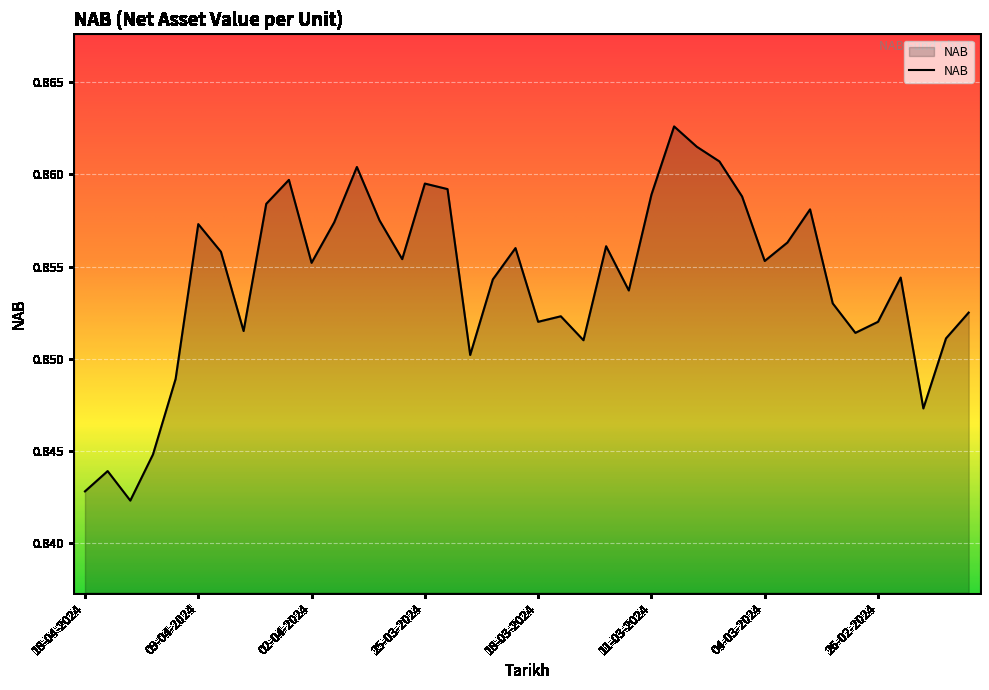

How many data points does each series have?

40